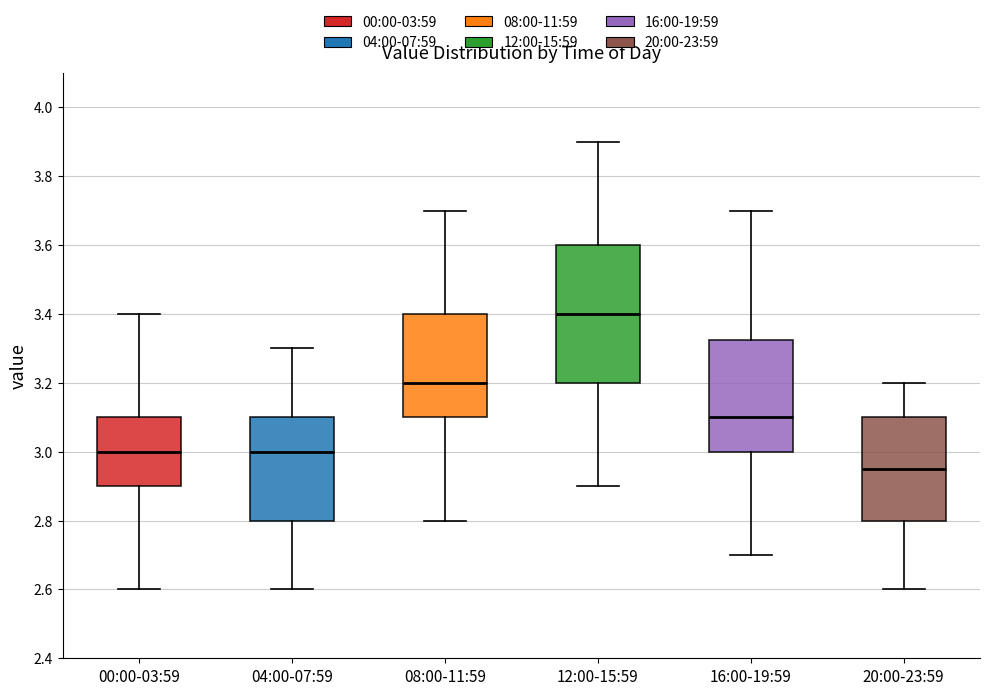

Which box's median line is the highest?

12:00-15:59